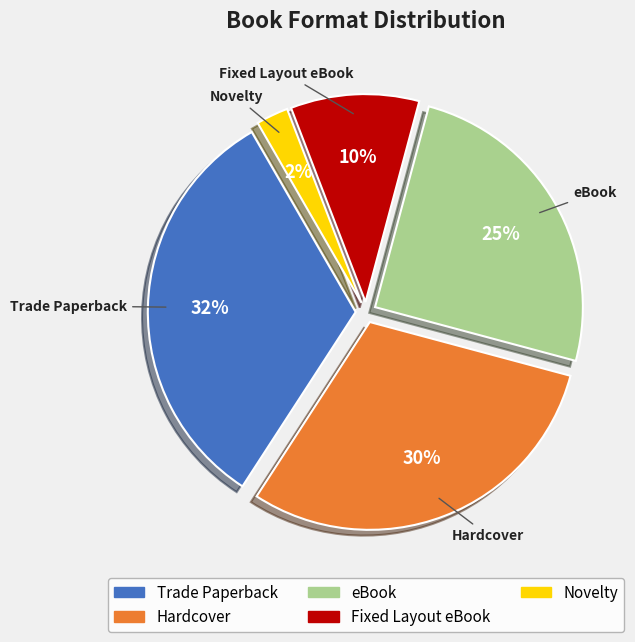

Which slice is the largest?

Trade Paperback